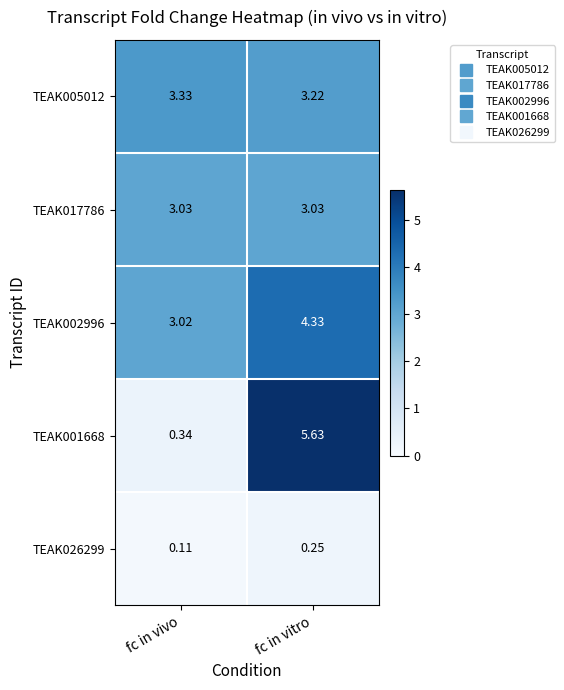

Which series changed the most between fc in vivo and fc in vitro?

TEAK001668